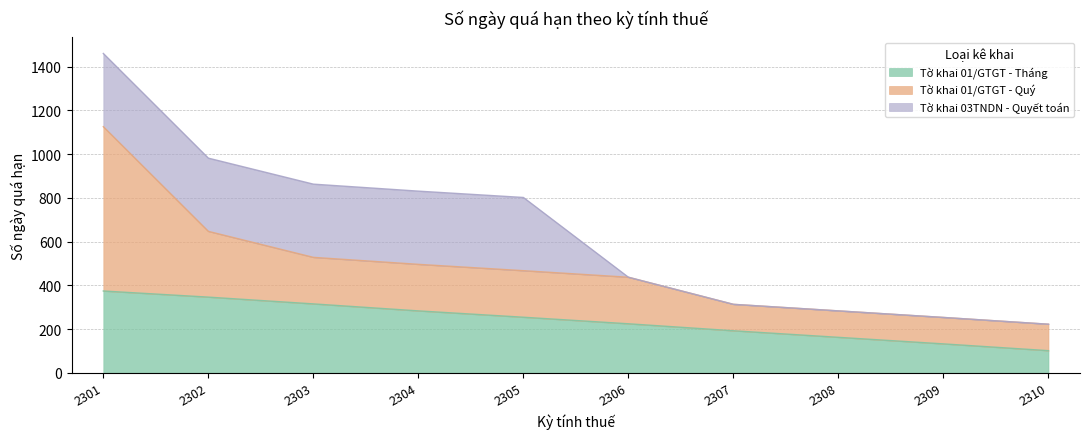

What is the average value of the Tờ khai 03TNDN - Quyết toán series?

168